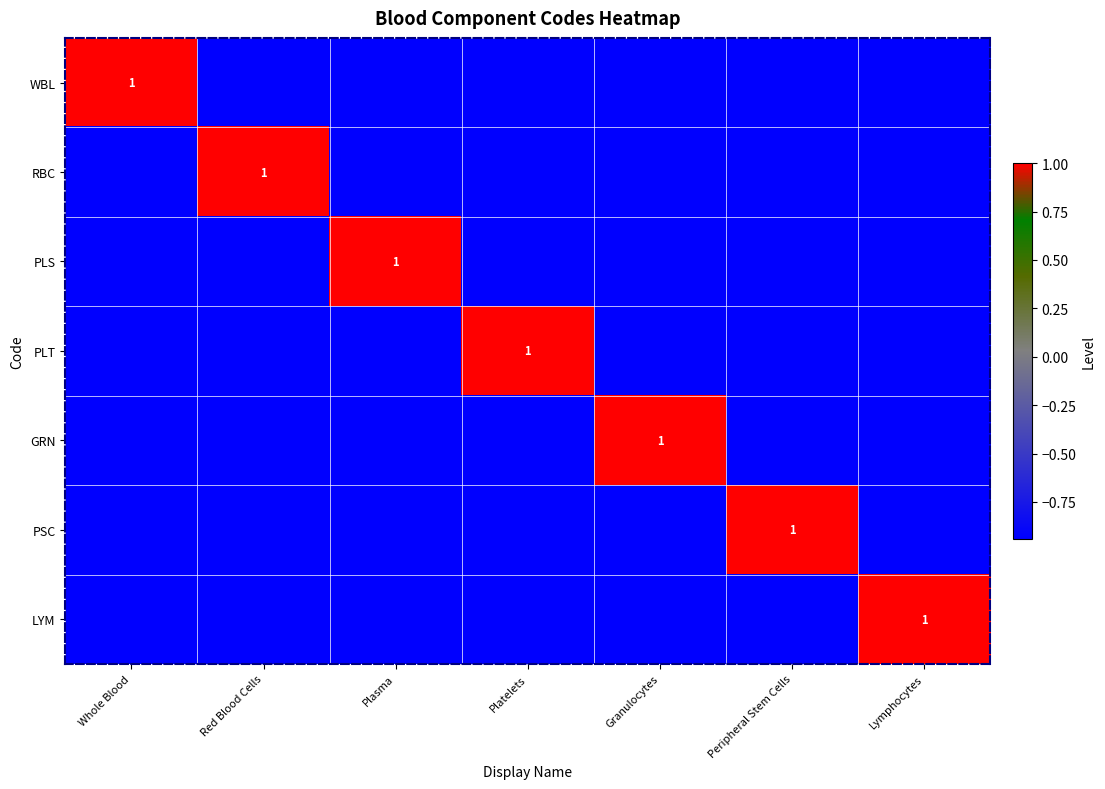

Read the PLS value at Peripheral Stem Cells.

-0.9